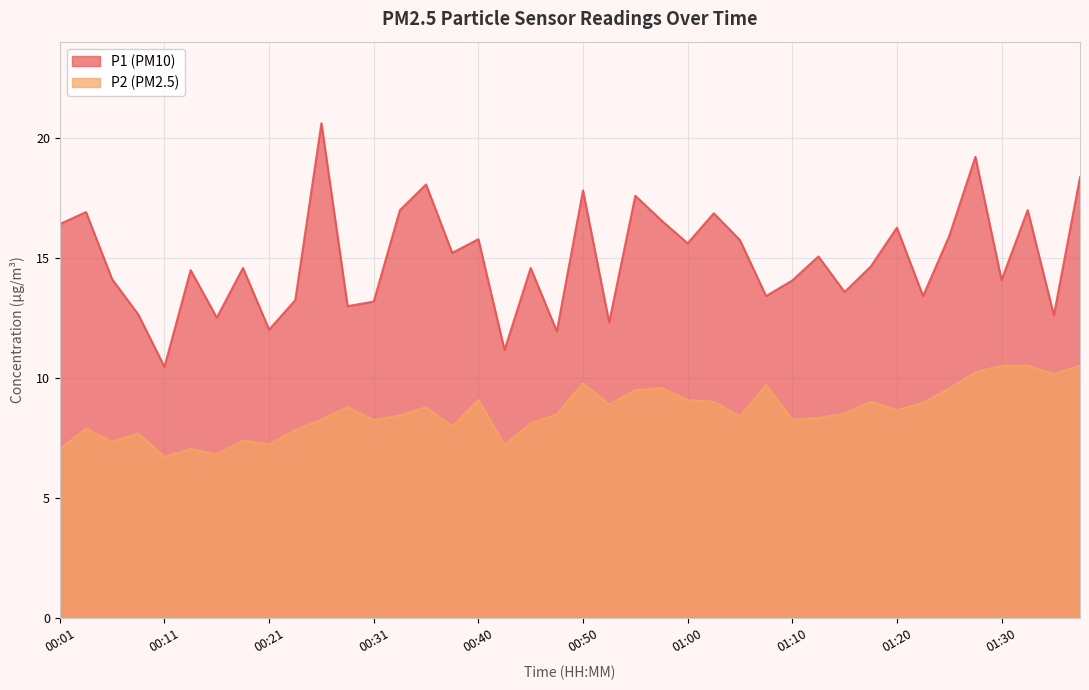

Read the P2 value at 00:38.

8.0